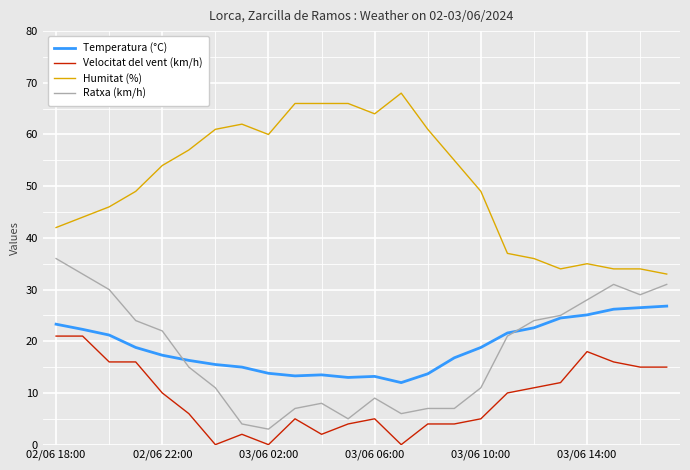

True or false: Humitat (%) and Velocitat del vent (km/h) intersect in this chart.

False